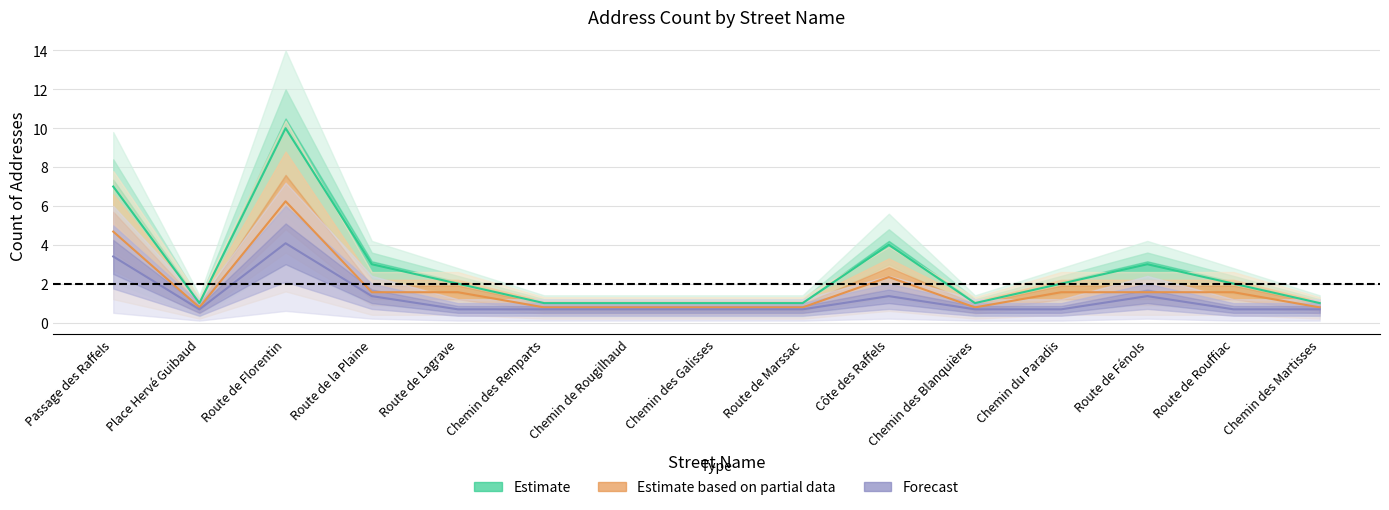

The value of count_forecast at Passage des Raffels is 3.4. True or false?

True